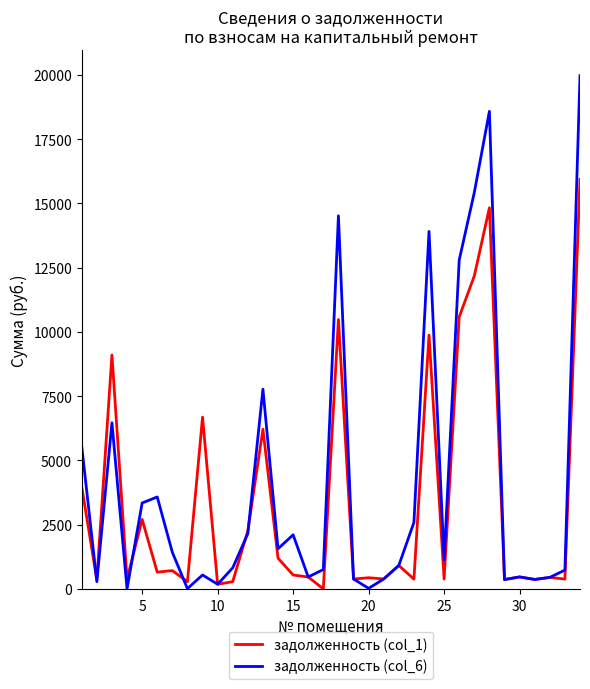

What is the highest value of the задолженность (col_1) series?

15936.0